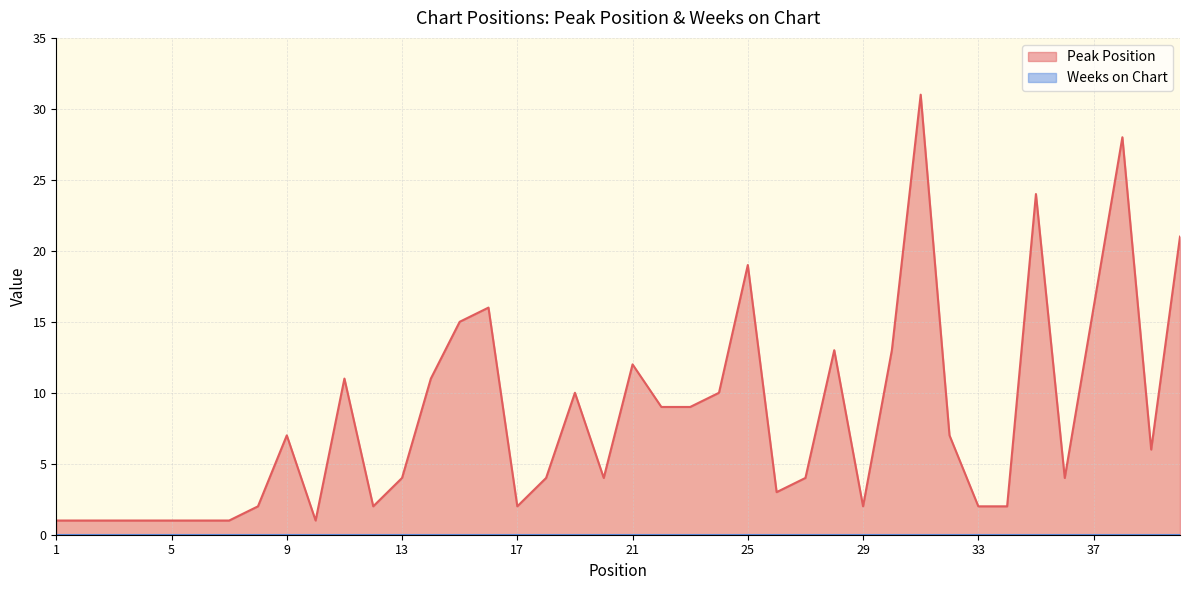

Where is the data nearest to the value 16?

16